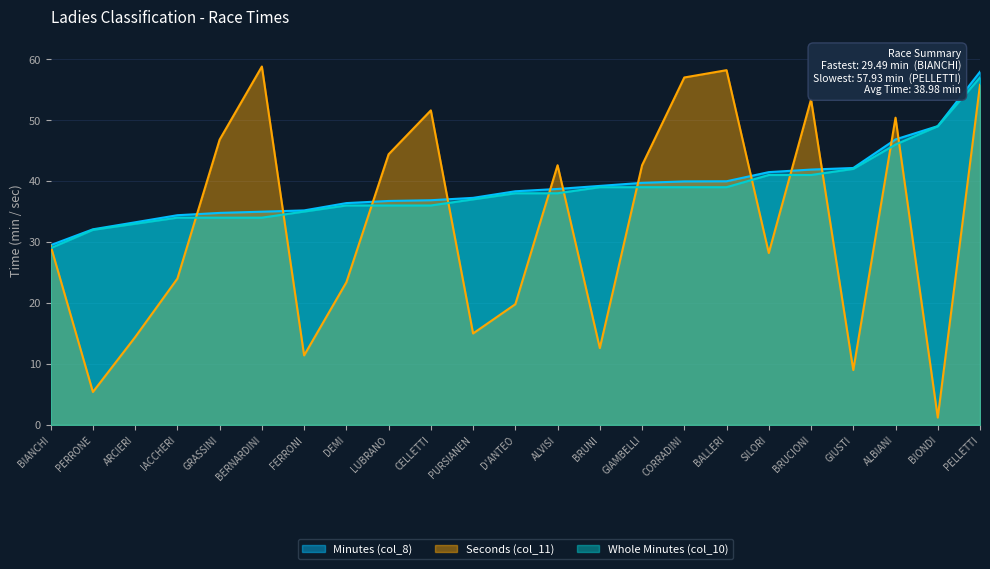

Which label corresponds to the largest value in the chart?

BERNARDINI